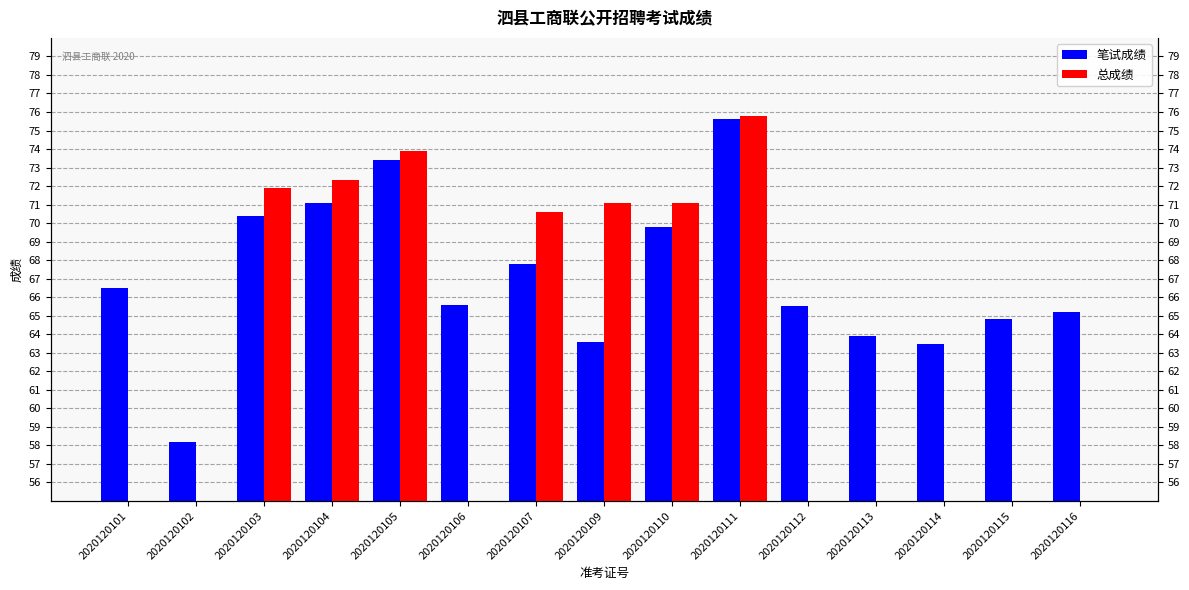

What is the value of the 总成绩 bar at the 3rd from the left?

71.9